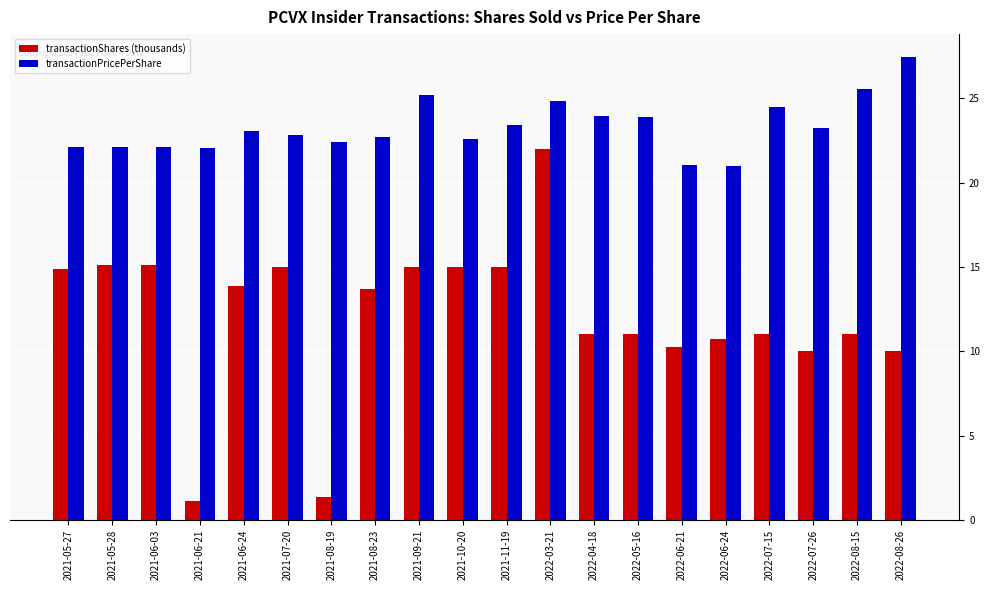

The value of transactionPricePerShare at 2022-06-24 is 21.0. True or false?

True